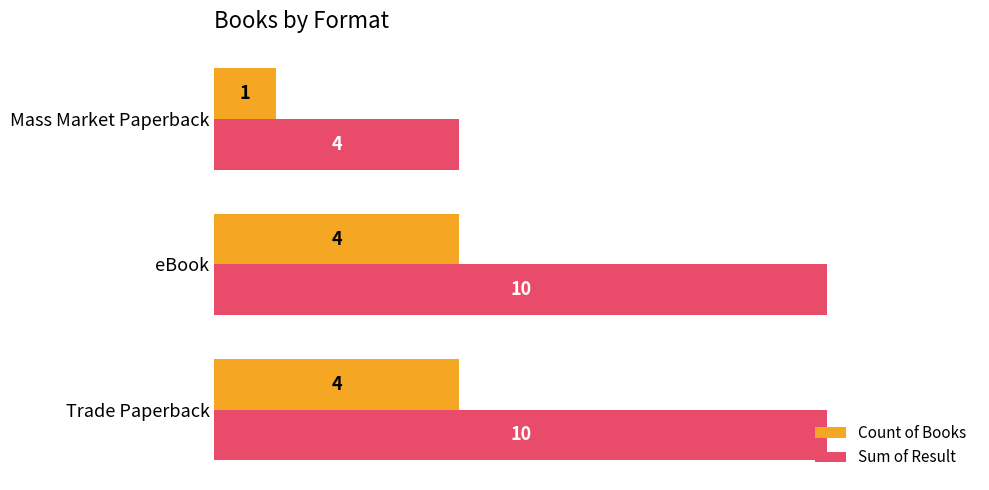

Is the value of Count of Books at Trade Paperback greater than the value of Sum of Result at Trade Paperback?

No